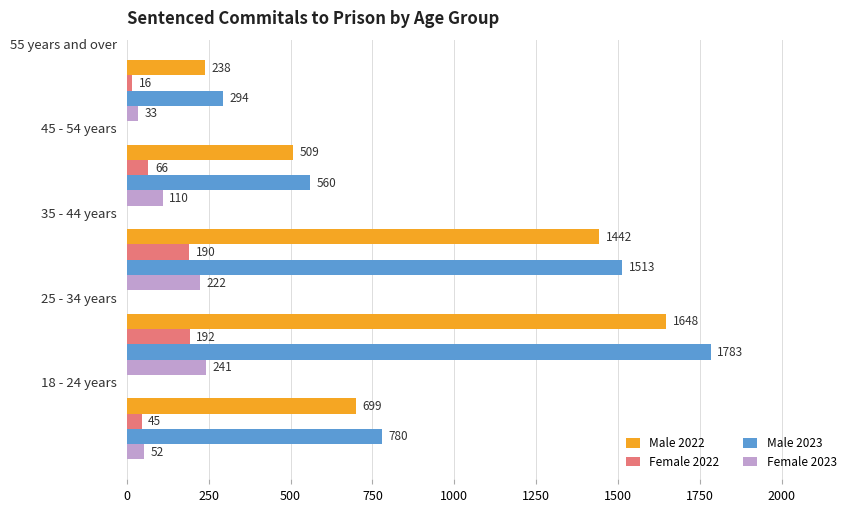

What is the smallest value displayed?

16